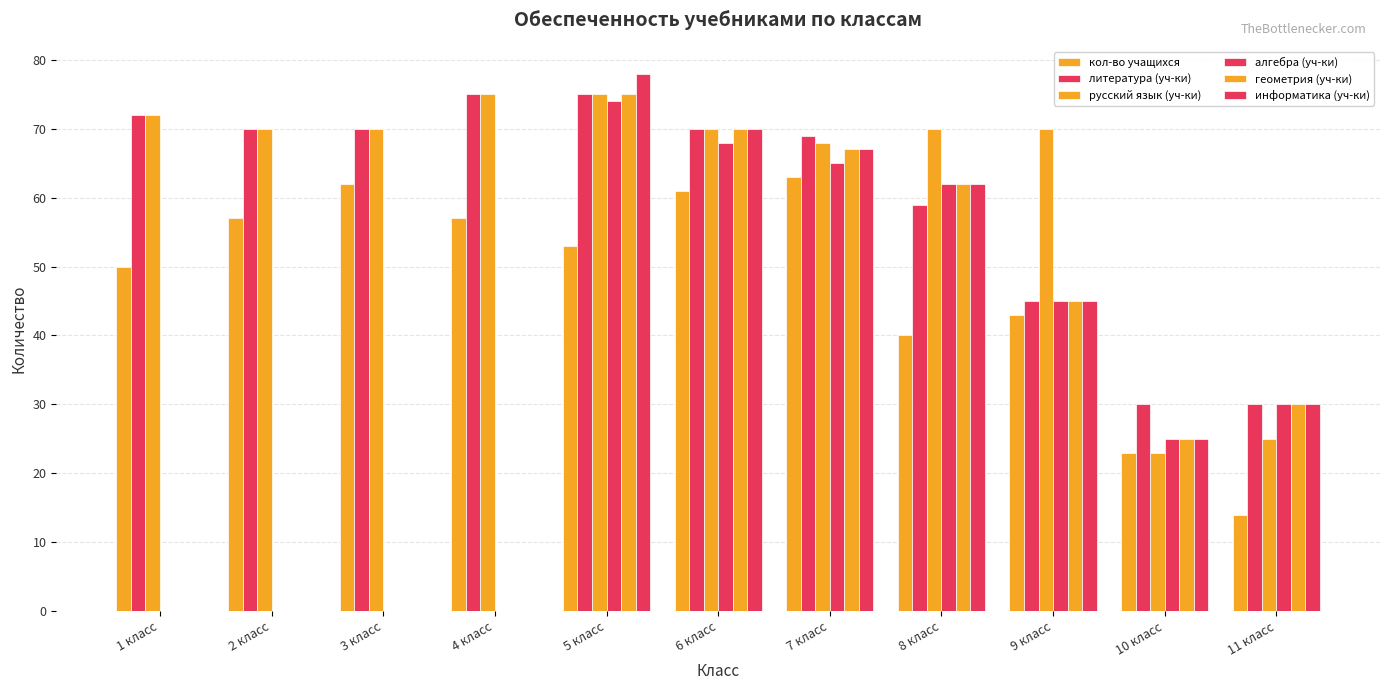

Is it true that геометрия (уч-ки) equals 0 at 1 класс?

True